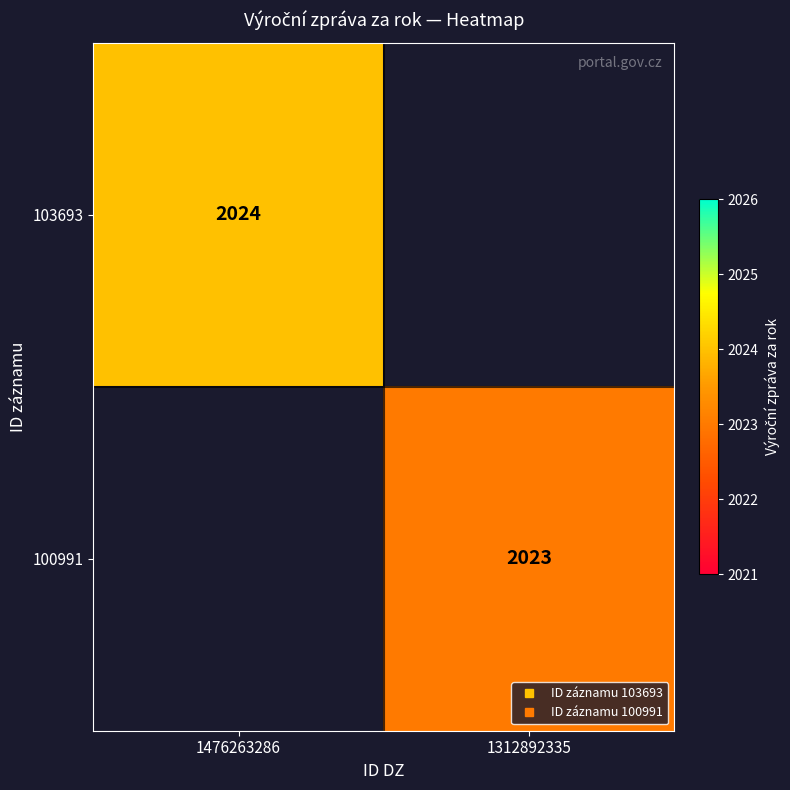

At which label is 103693 closest to 2024?

1476263286